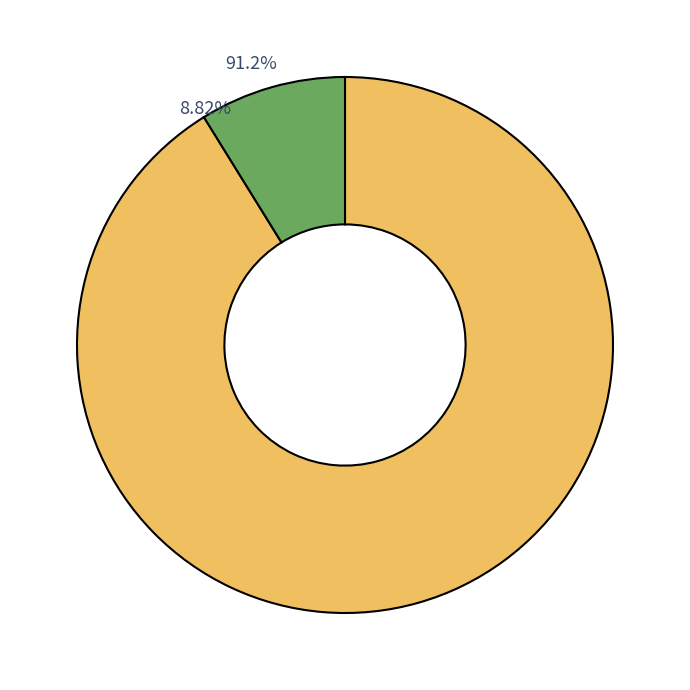

To the nearest percent, what is the combined percentage of tx_type: Vote (io_index=3) and tx_type: Regular (io_index=31)?

100%